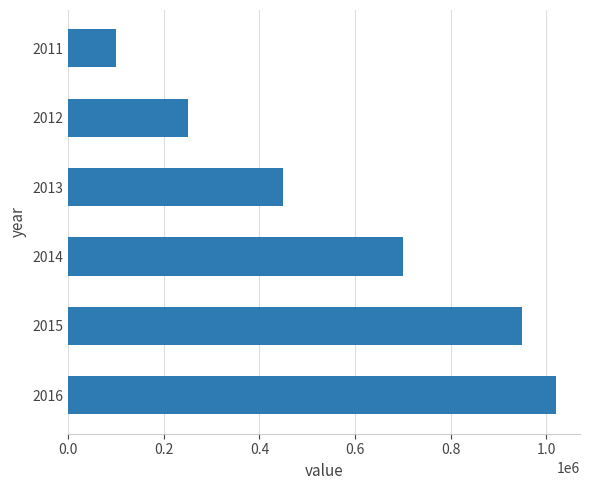

Where is the data nearest to the value 560000?

2013